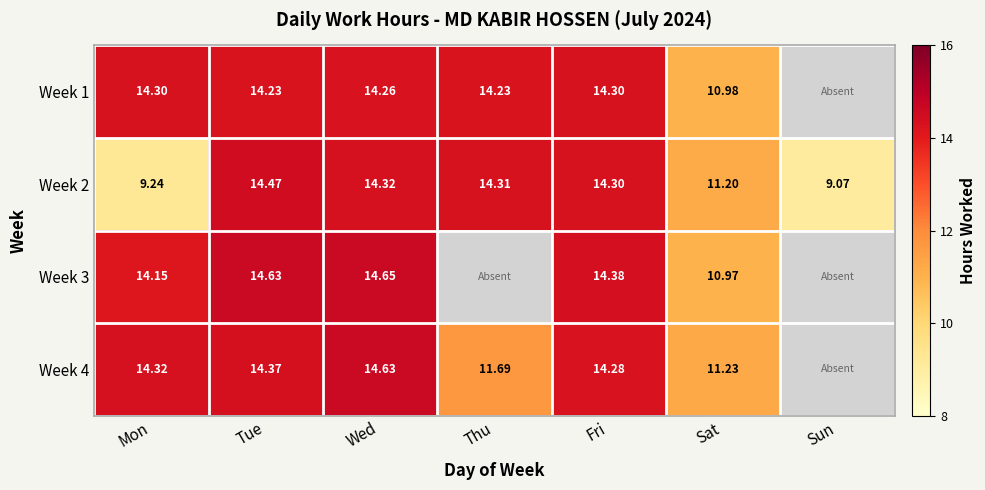

Where is Week 2 nearest to the value 11?

Sat